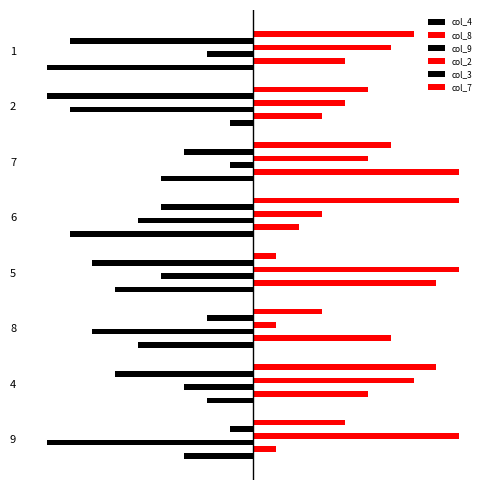

What is the value of the col_3 bar at the 8th from the left?

-8